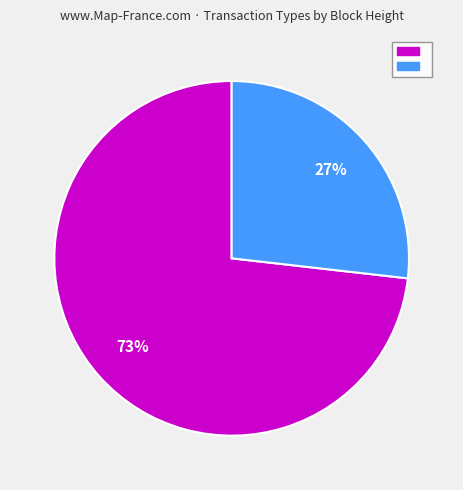

To the nearest percent, what is the average slice percentage?

50%